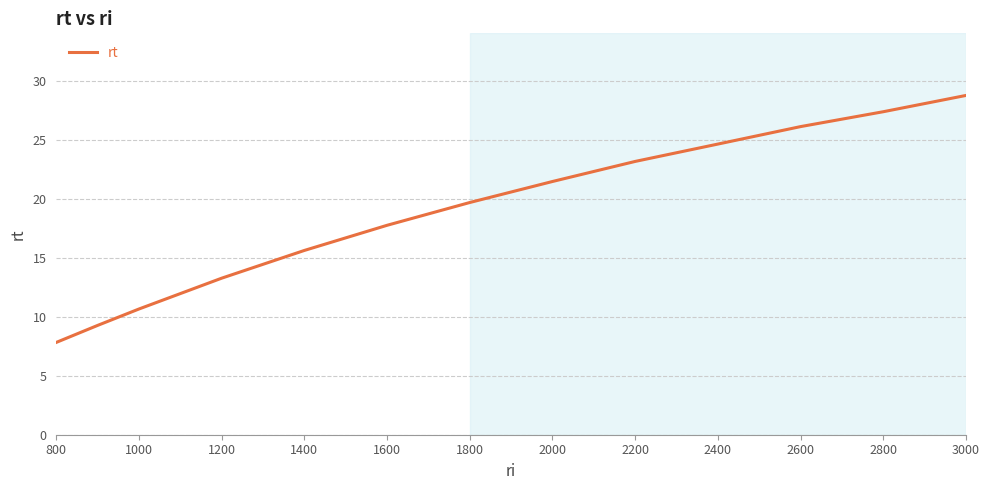

What is the difference between the second highest and minimum values?

19.5